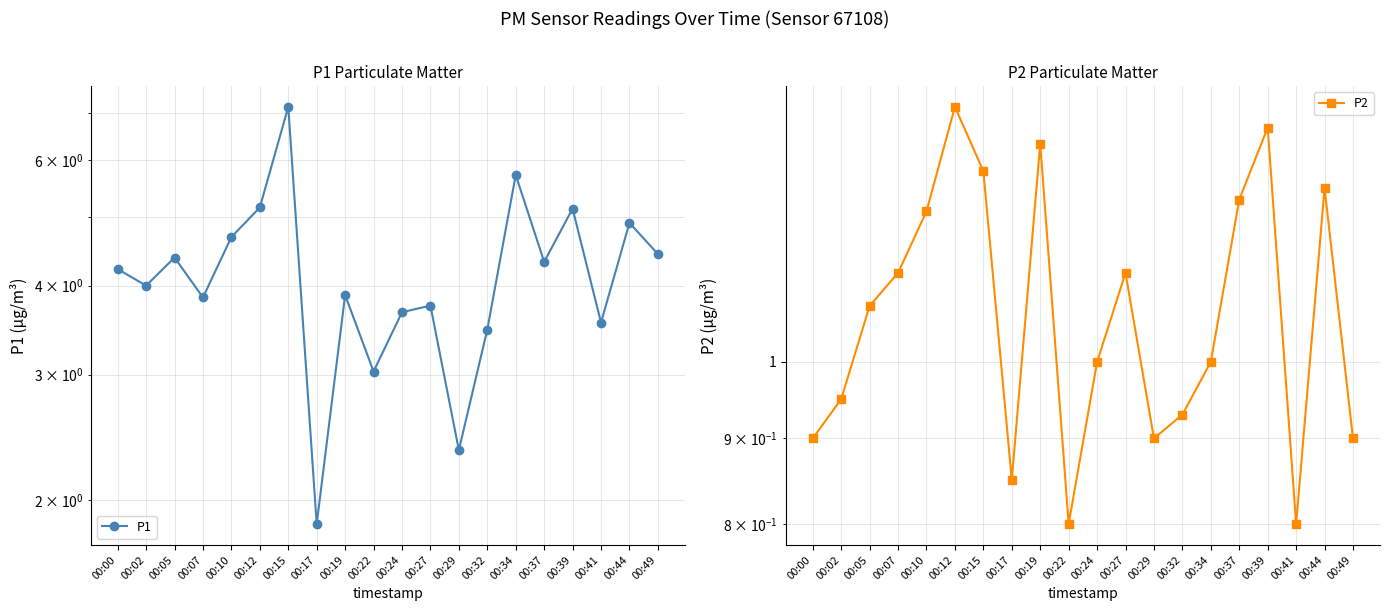

Reading left to right, extract all data points from this chart.

P1: 4.2	4.0	4.4	3.9	4.7	5.2	7.1	1.9	3.9	3.0	3.7	3.8	2.4	3.5	5.7	4.3	5.1	3.5	4.9	4.4
P2: 0.9	0.9	1.1	1.1	1.2	1.4	1.3	0.8	1.4	0.8	1.0	1.1	0.9	0.9	1.0	1.2	1.4	0.8	1.3	0.9